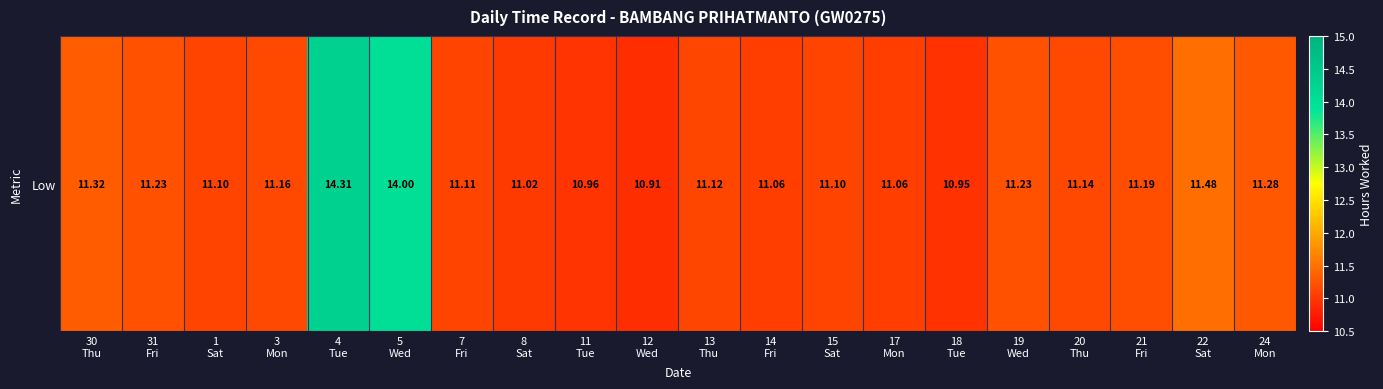

Read the value at 3
Mon.

11.2